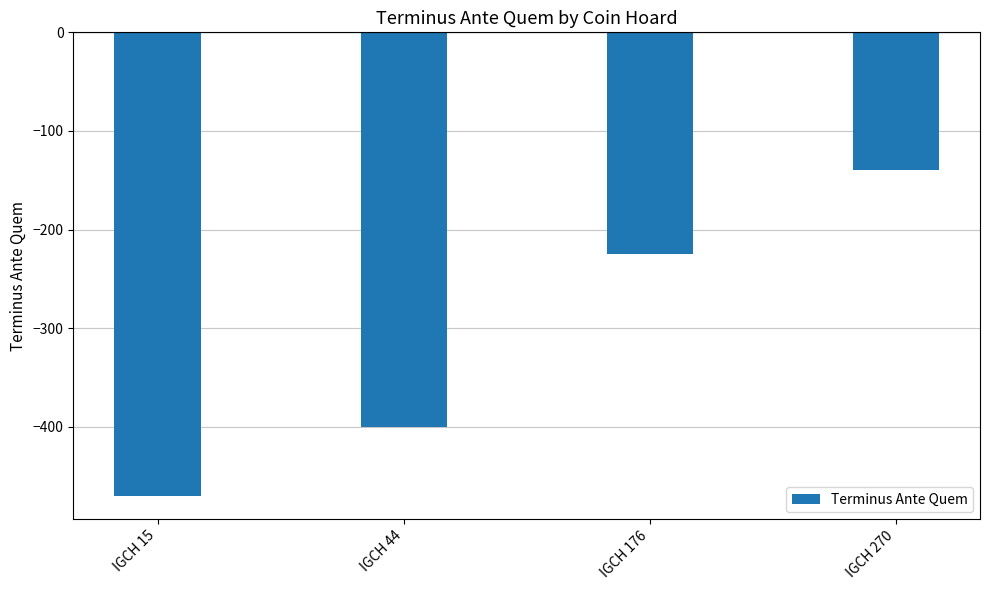

Which label corresponds to the smallest value in the chart?

IGCH 15